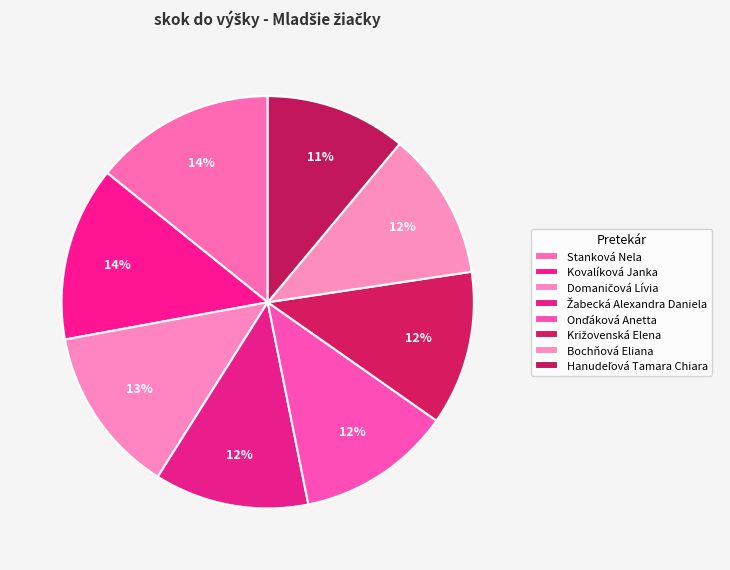

How many segments does this pie chart have?

8